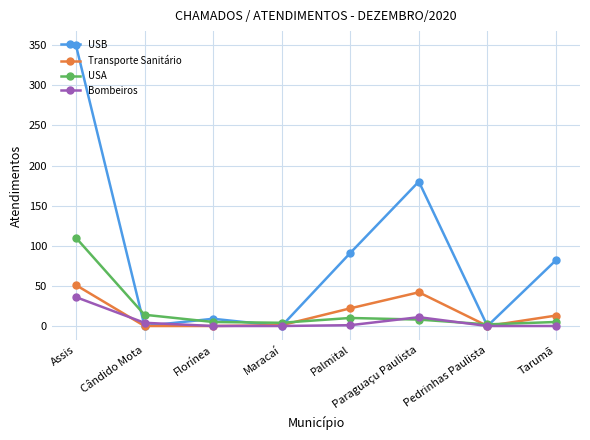

What is the maximum value for USB?

350